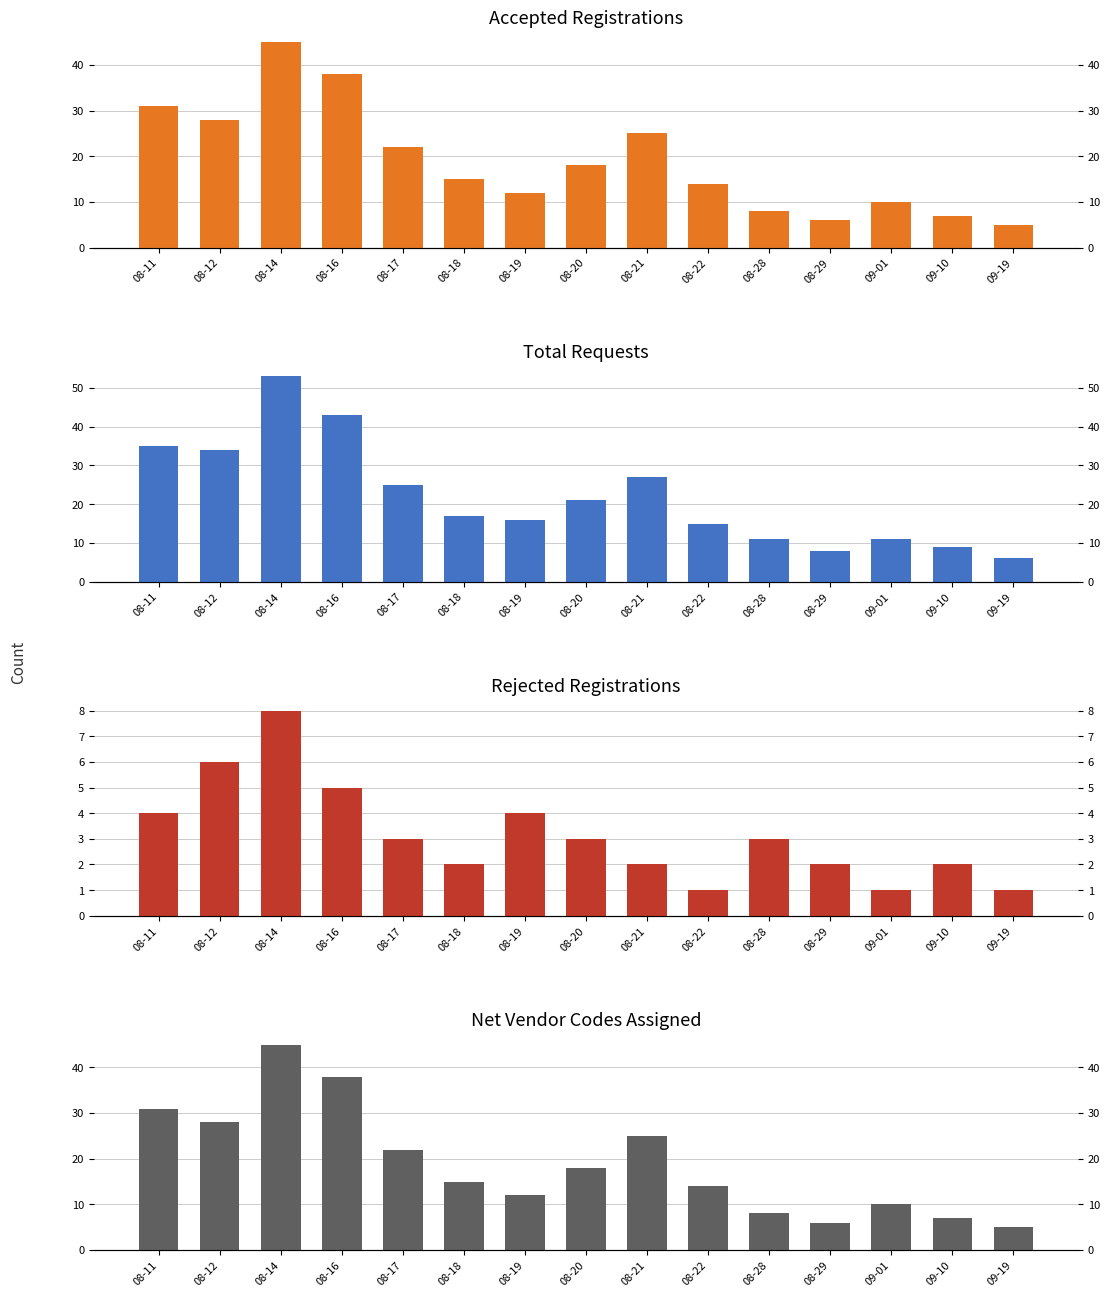

Which has a higher value, 08-14 or 08-19?

08-14